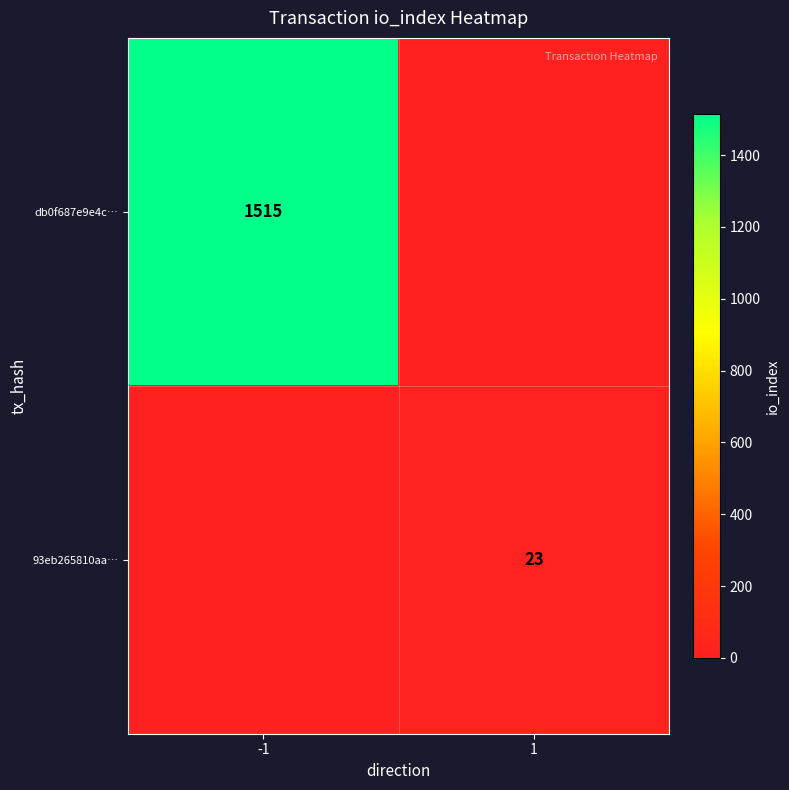

Is it true that 93eb265810aa… equals 23 at 1?

True